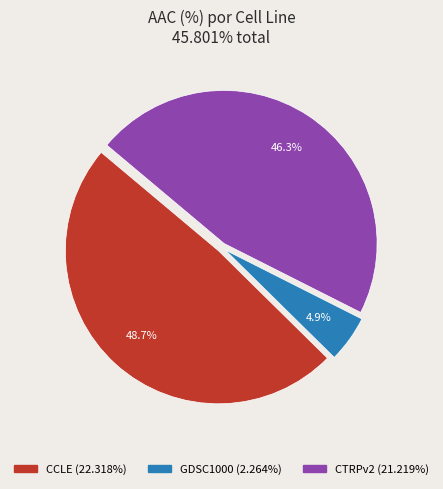

Is the sum of CCLE and GDSC1000 greater than half?

Yes